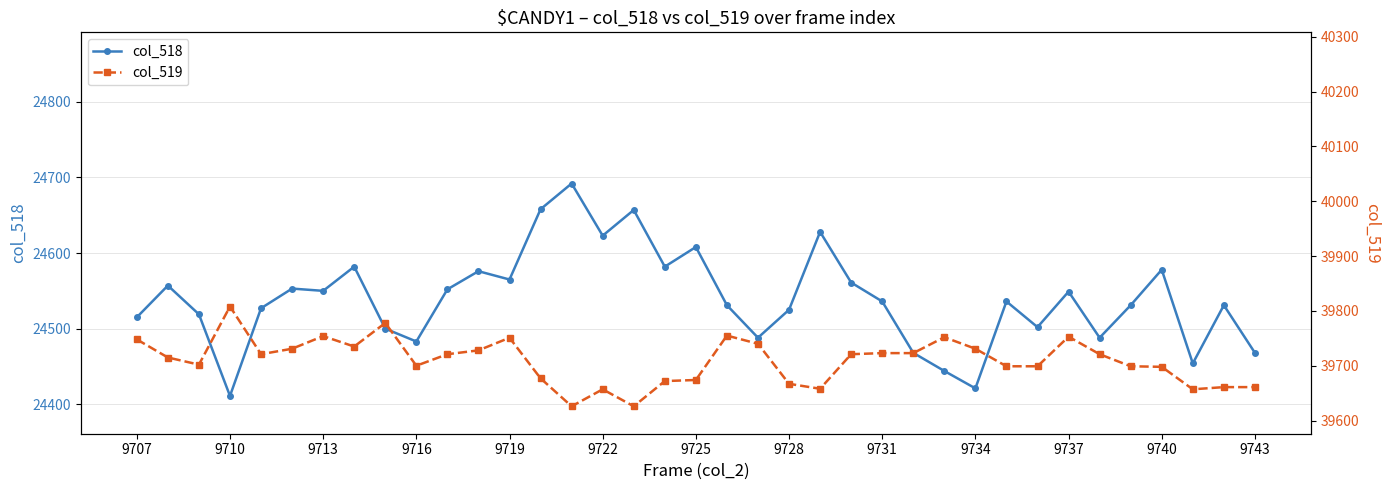

True or false: col_518 has a value of 24608 at 9725.

True